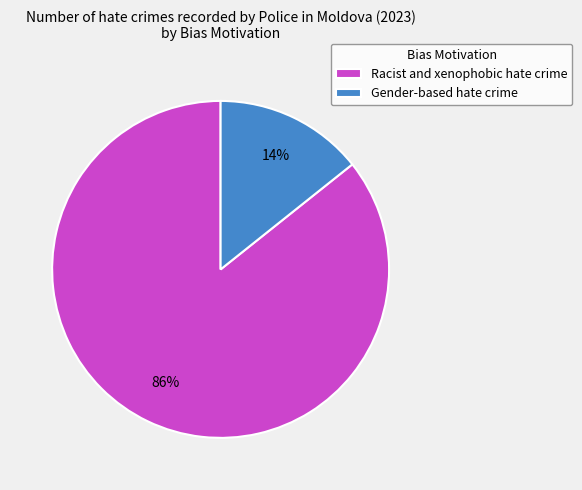

To the nearest percent, what portion does Gender-based hate crime represent?

14%